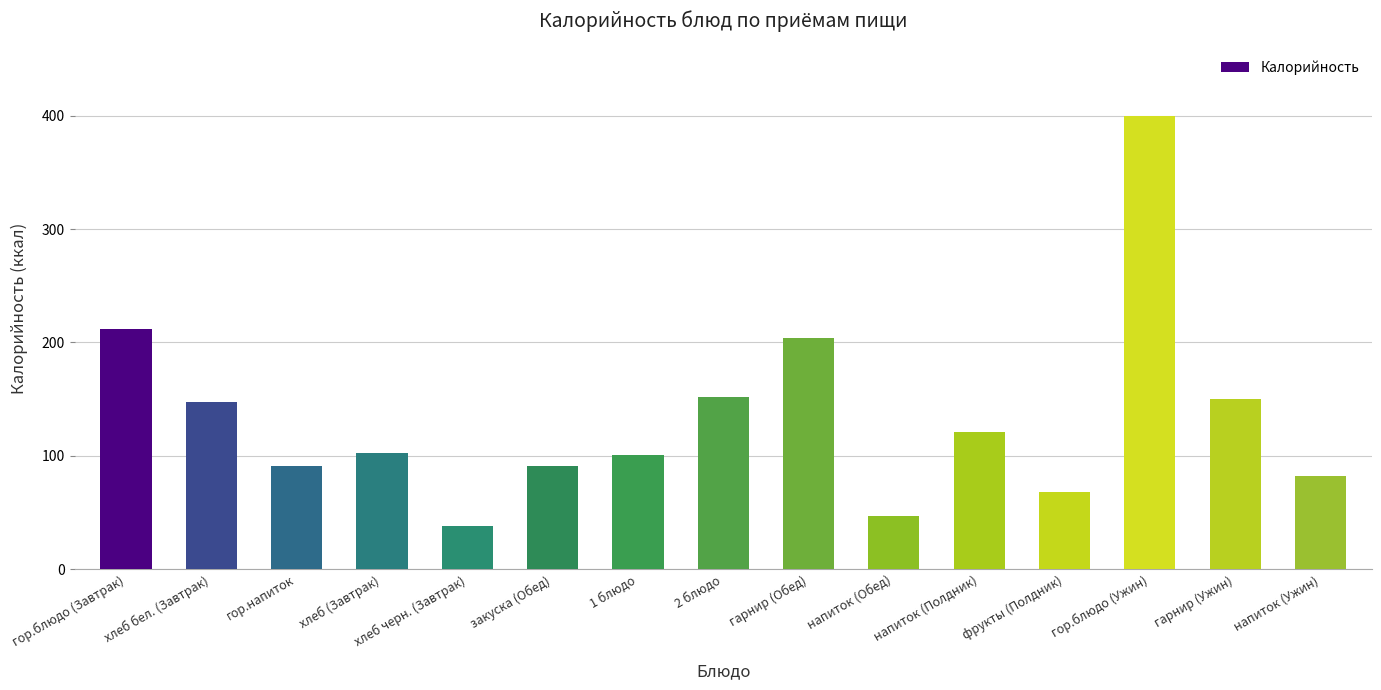

What is the sum of the values at закуска (Обед) and напиток (Полдник)?

211.9